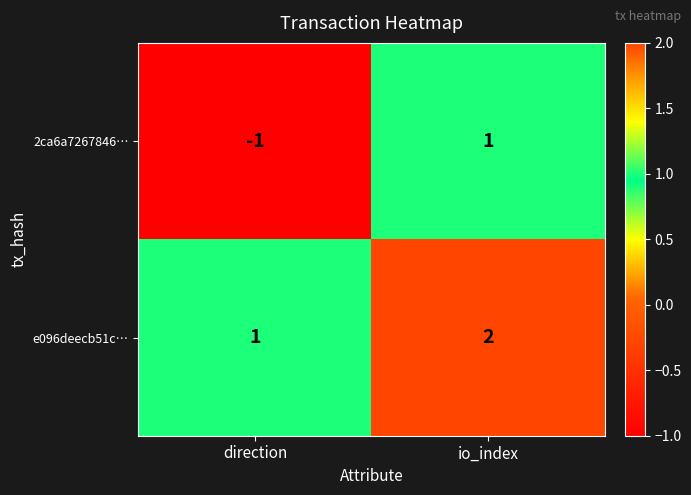

Rank the series at direction from lowest to highest value.

2ca6a7267846…, e096deecb51c…